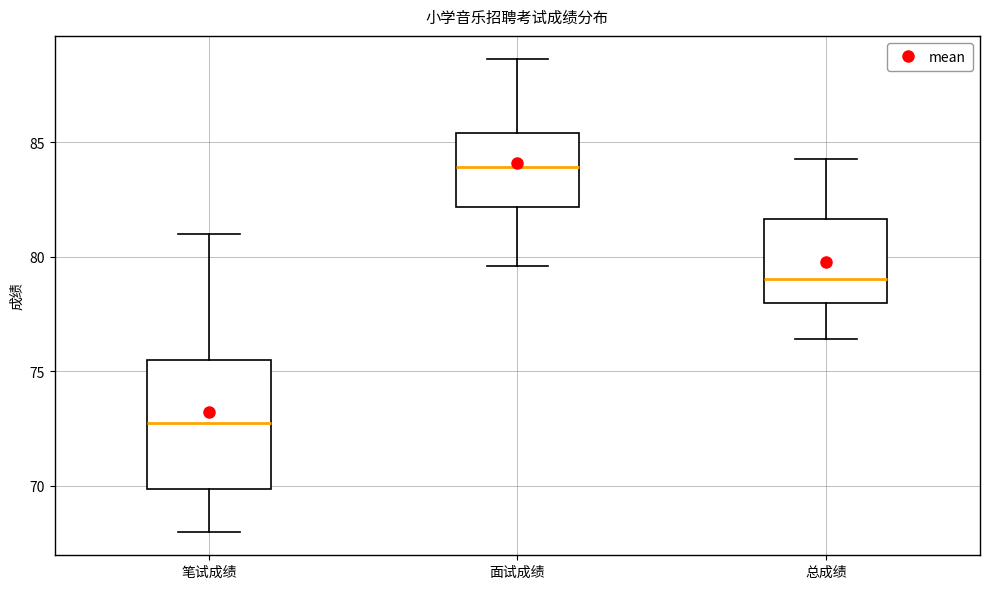

Where does the lower whisker of the box for 总成绩 end on the y-axis? The values are not printed on the chart, so give them approximately, as read against the axis.

76.5